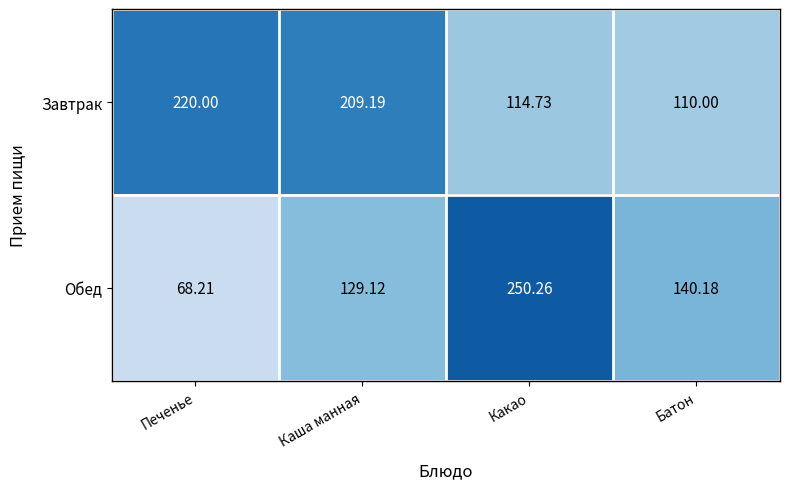

What is the difference between the highest and lowest values at Каша манная?

80.1